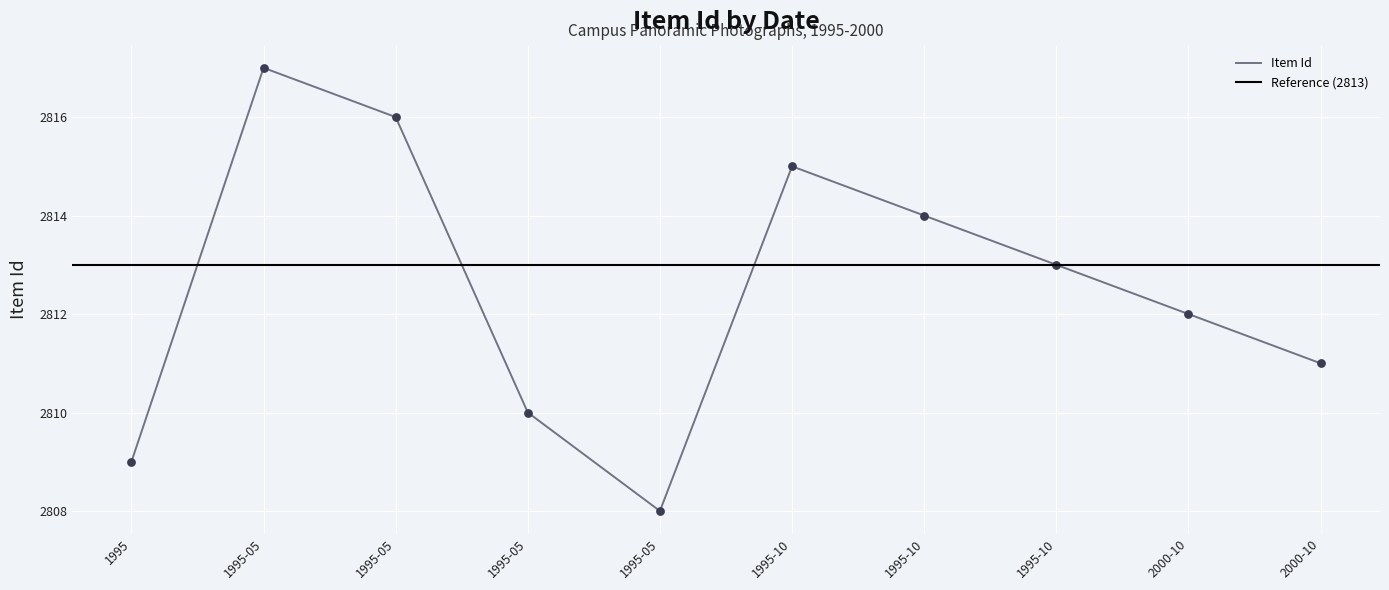

Between 1995-10 and 2000-10, which is larger?

1995-10